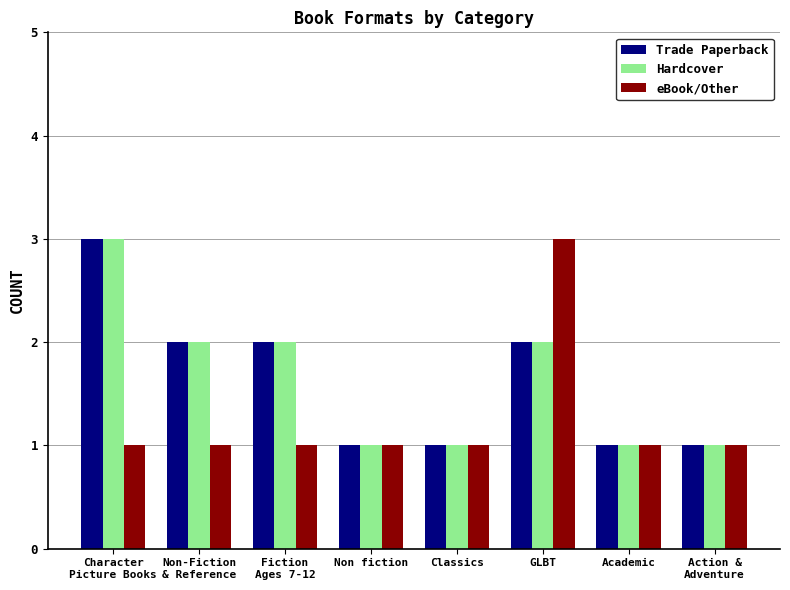

What is the sum of all eBook/Other values?

10